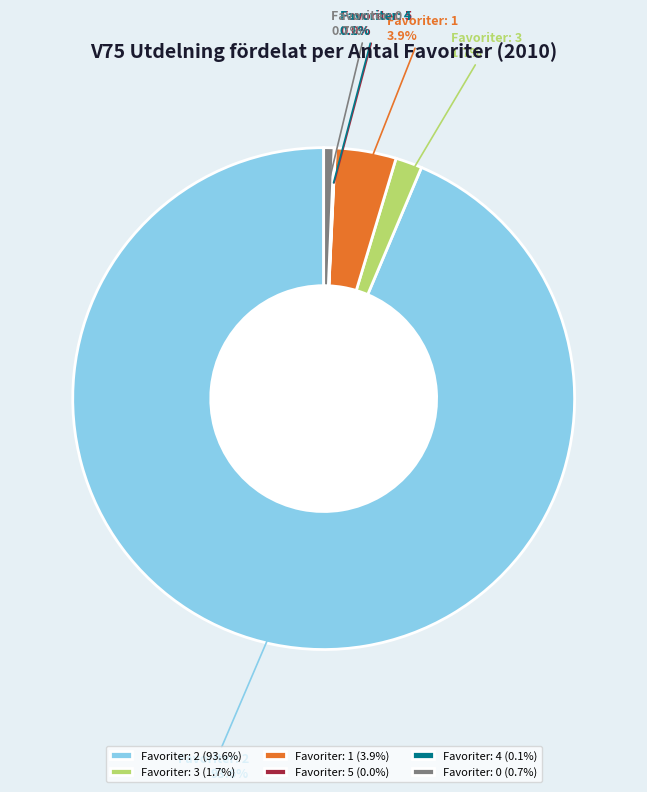

Does Favoriter: 1 account for over 50% of the chart?

No